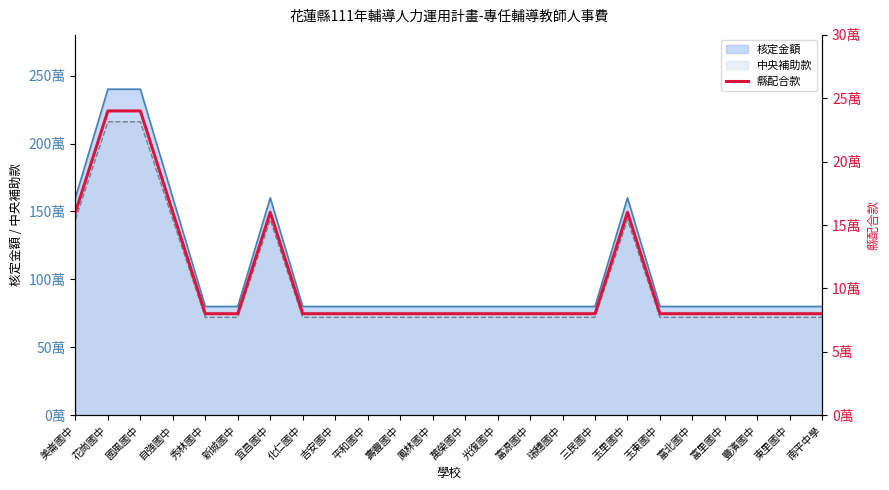

Reading left to right, what are all the values shown in this chart?

160000	240000	240000	160000	80000	80000	160000	80000	80000	80000	80000	80000	80000	80000	80000	80000	80000	160000	80000	80000	80000	80000	80000	80000